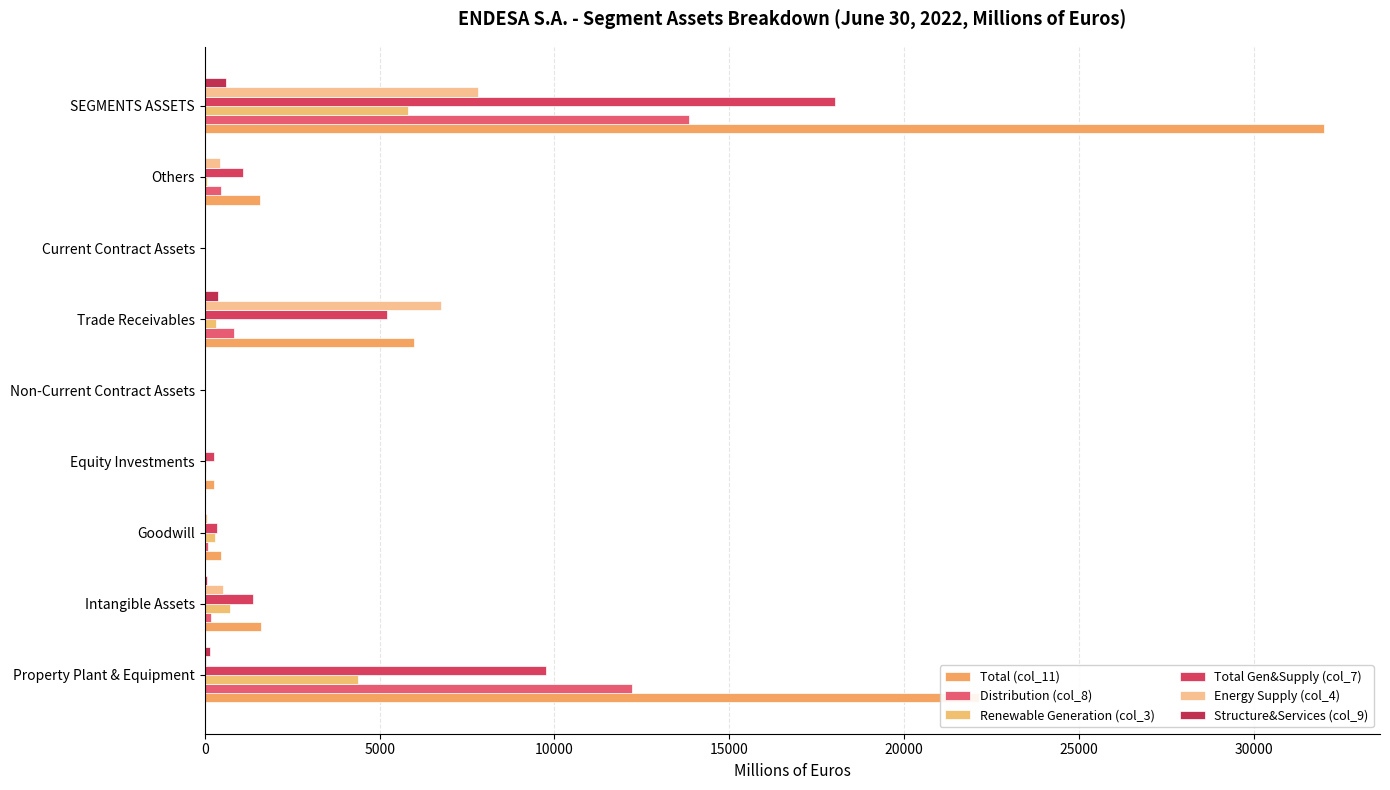

Count the number of data series in this chart.

6